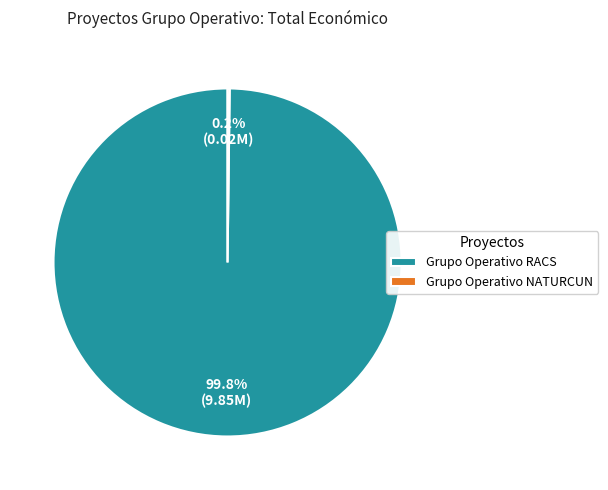

Which category has the biggest portion of the pie?

Grupo Operativo RACS